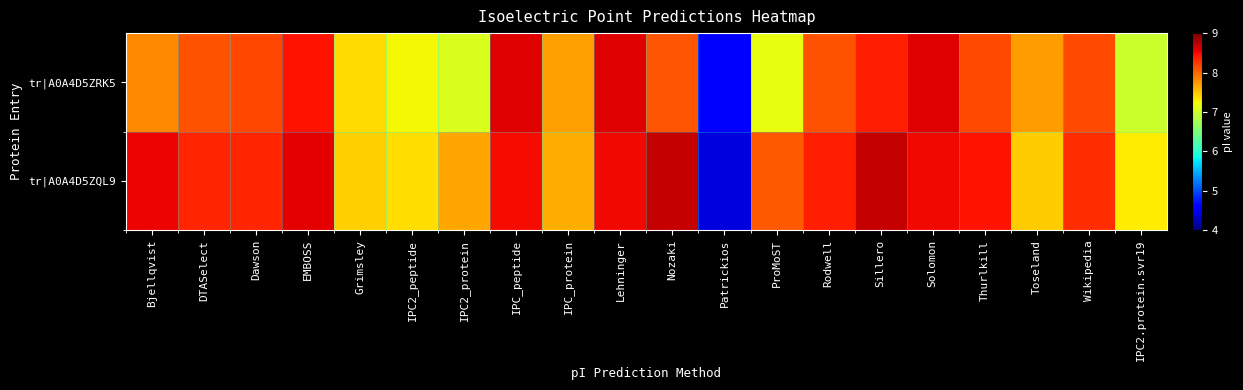

Reading left to right, what are all the values shown in this chart?

tr|A0A4D5ZQL9: Bjellqvist=8.5	DTASelect=8.3	Dawson=8.3	EMBOSS=8.6	Grimsley=7.4	IPC2_peptide=7.4	IPC2_protein=7.7	IPC_peptide=8.5	IPC_protein=7.6	Lehninger=8.5	Nozaki=8.7	Patrickios=4.4	ProMoST=8.1	Rodwell=8.4	Sillero=8.7	Solomon=8.5	Thurlkill=8.4	Toseland=7.5	Wikipedia=8.3	IPC2.protein.svr19=7.3
tr|A0A4D5ZRK5: Bjellqvist=7.8	DTASelect=8.1	Dawson=8.2	EMBOSS=8.4	Grimsley=7.4	IPC2_peptide=7.2	IPC2_protein=7.1	IPC_peptide=8.6	IPC_protein=7.7	Lehninger=8.6	Nozaki=8.1	Patrickios=4.6	ProMoST=7.2	Rodwell=8.1	Sillero=8.4	Solomon=8.6	Thurlkill=8.2	Toseland=7.7	Wikipedia=8.1	IPC2.protein.svr19=7.0